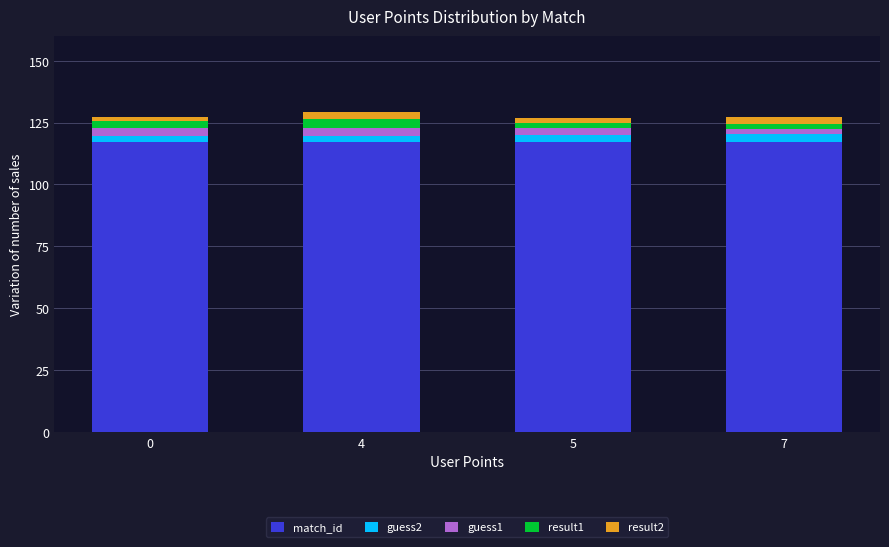

What are all the series names shown in the legend?

match_id, guess2, guess1, result1, result2